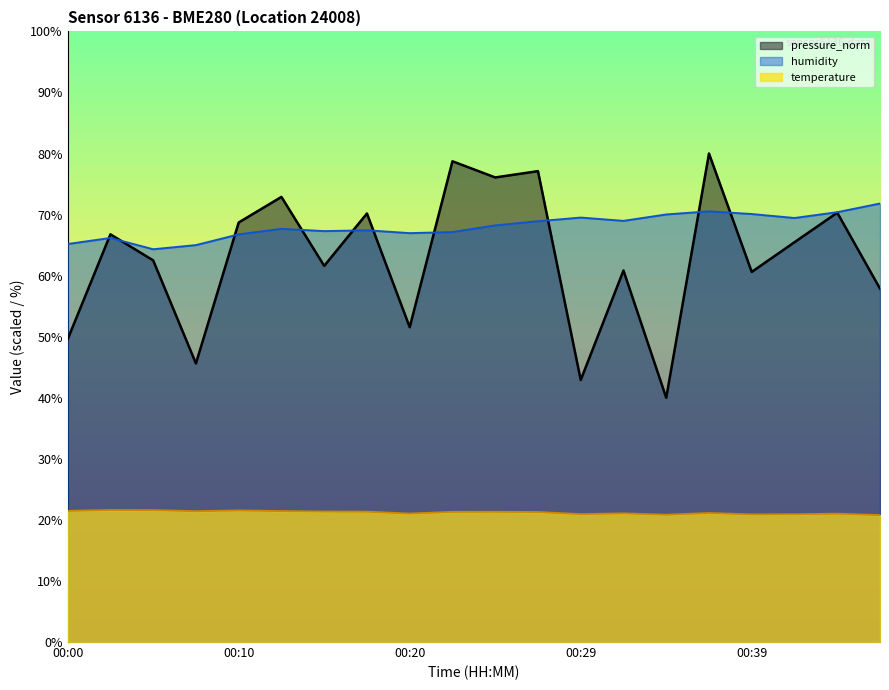

Between 00:07 and 00:10, which series saw the biggest shift?

pressure_norm